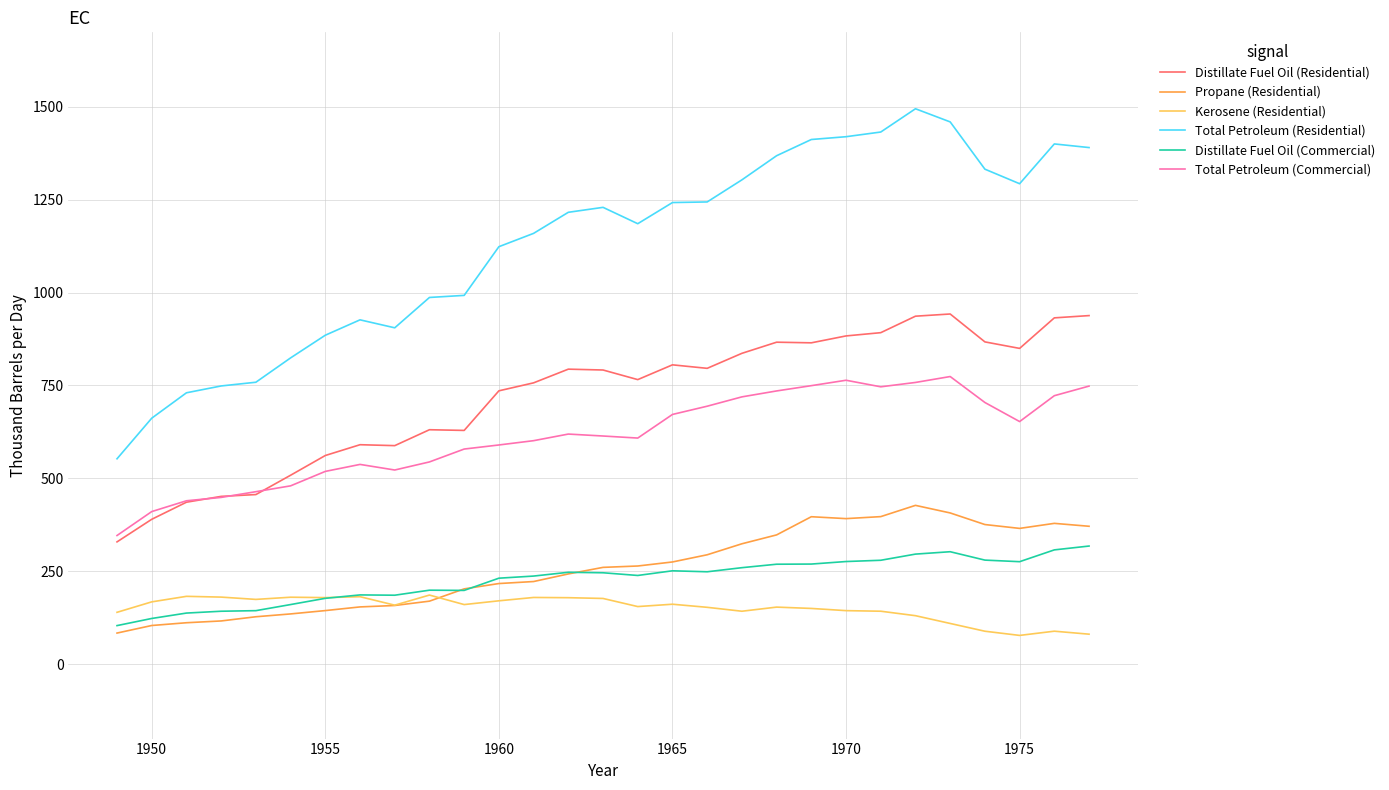

True or false: Distillate Fuel Oil (Commercial) and Total Petroleum (Residential) cross at least once.

False